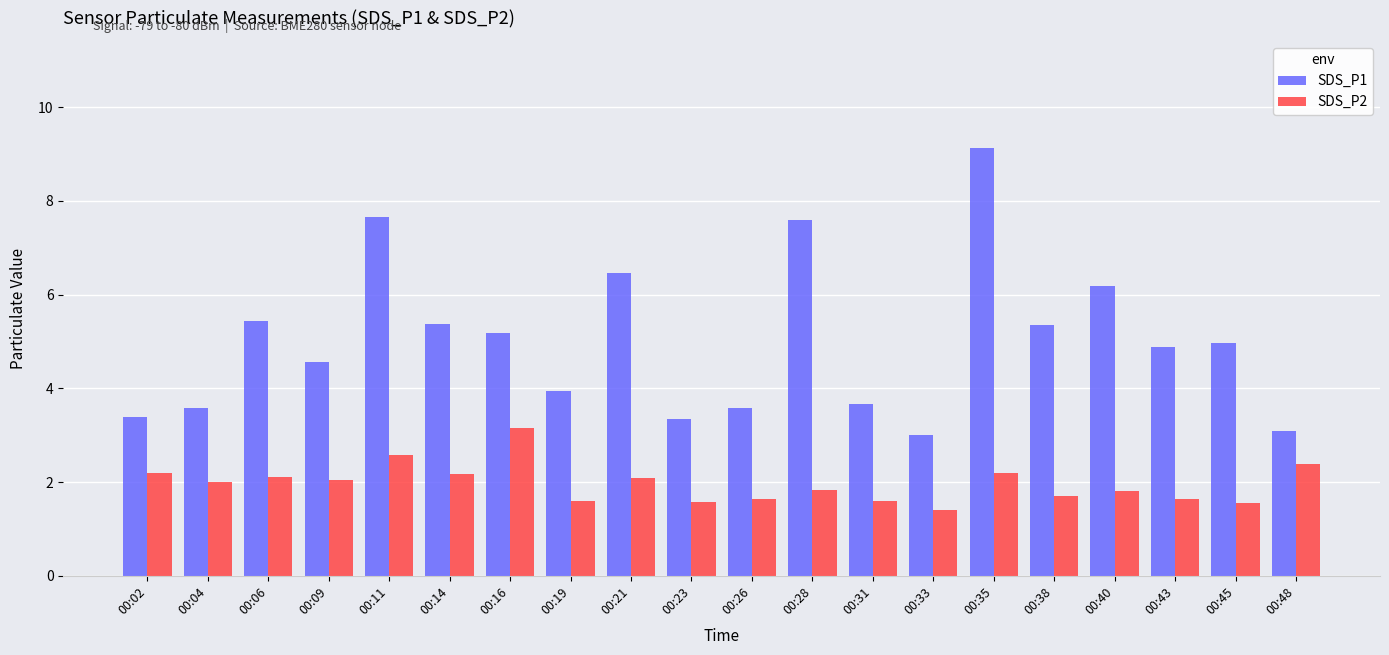

Which label corresponds to the smallest value in the chart?

00:33